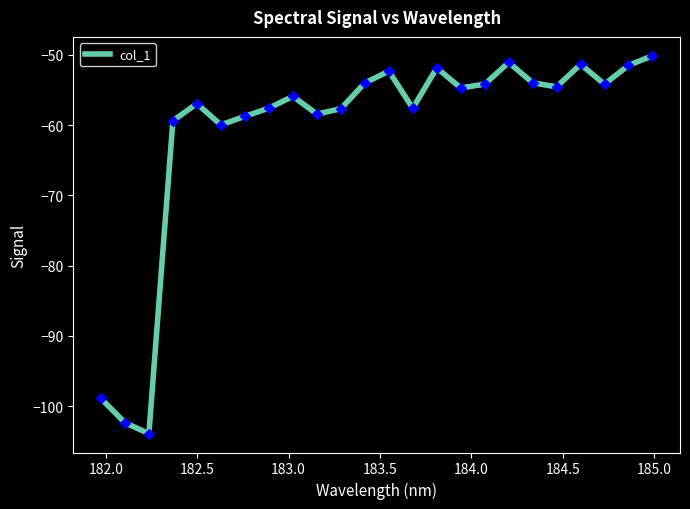

What is the greatest value displayed?

-50.1